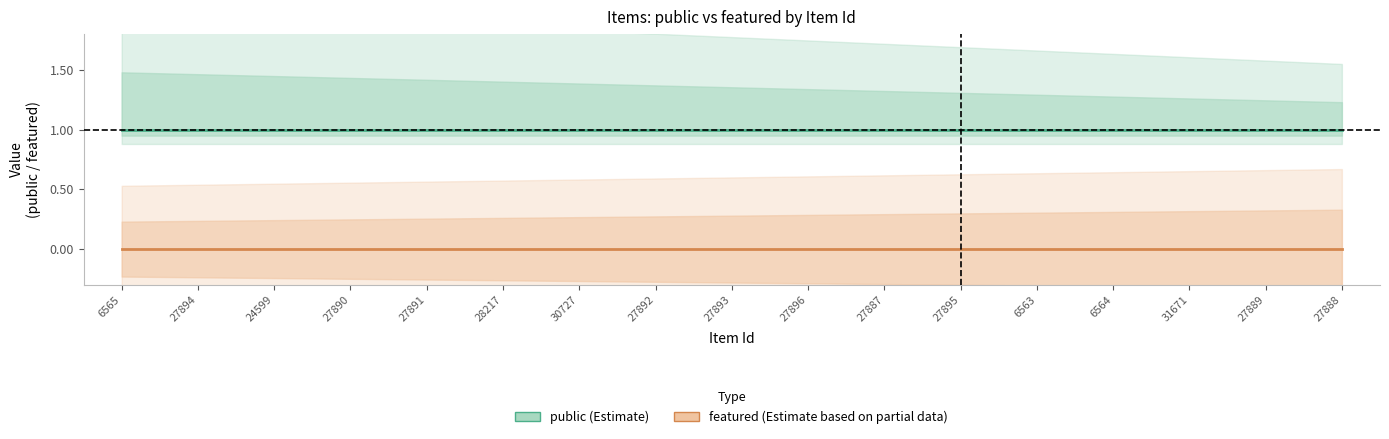

Between 6565 and 24599, which series saw the biggest shift?

public